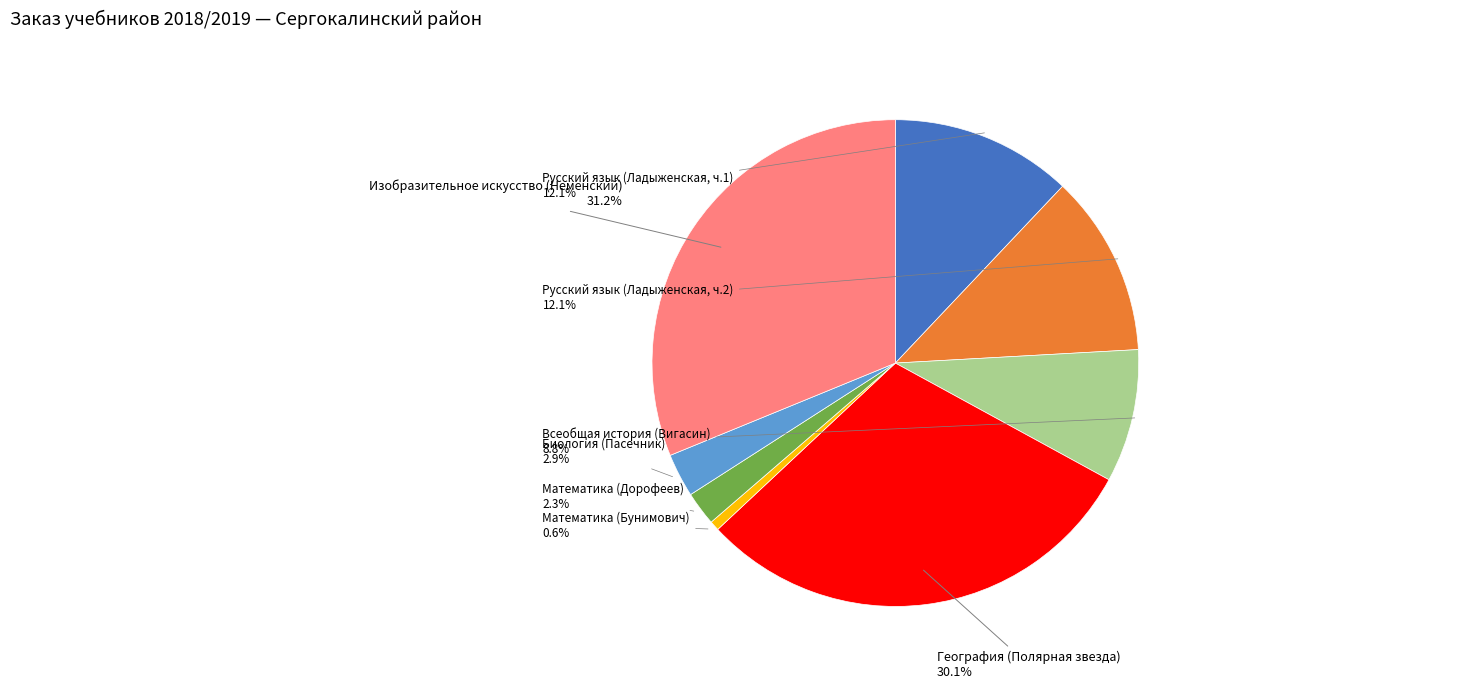

Does any single category account for the majority?

No